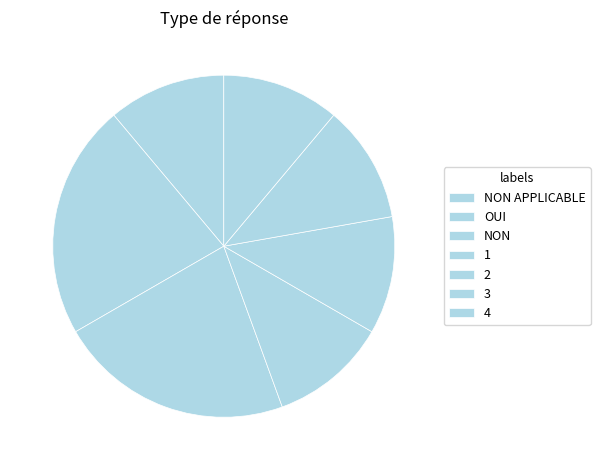

Which category has the smallest portion of the pie?

NON APPLICABLE